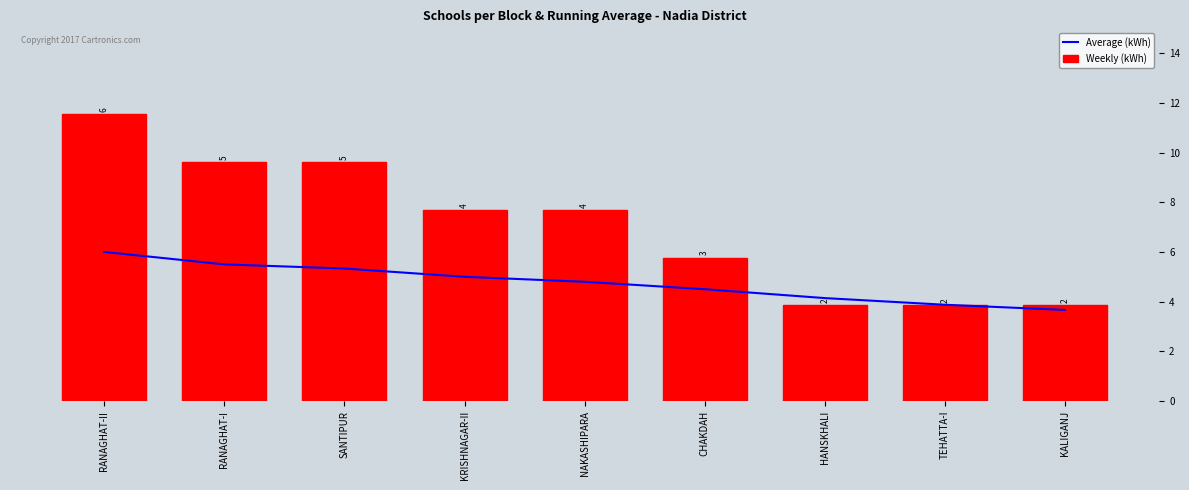

What is the value of the Average (kWh) bar at the 3rd from the left?

5.3